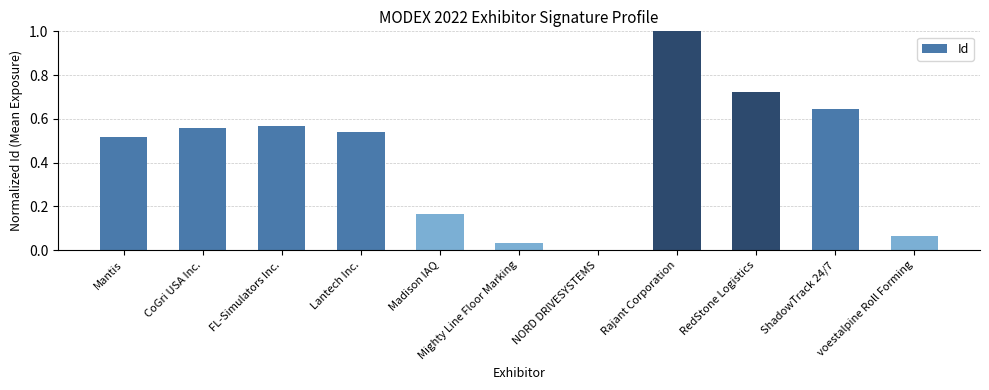

Which category has the highest value across all series?

Rajant Corporation